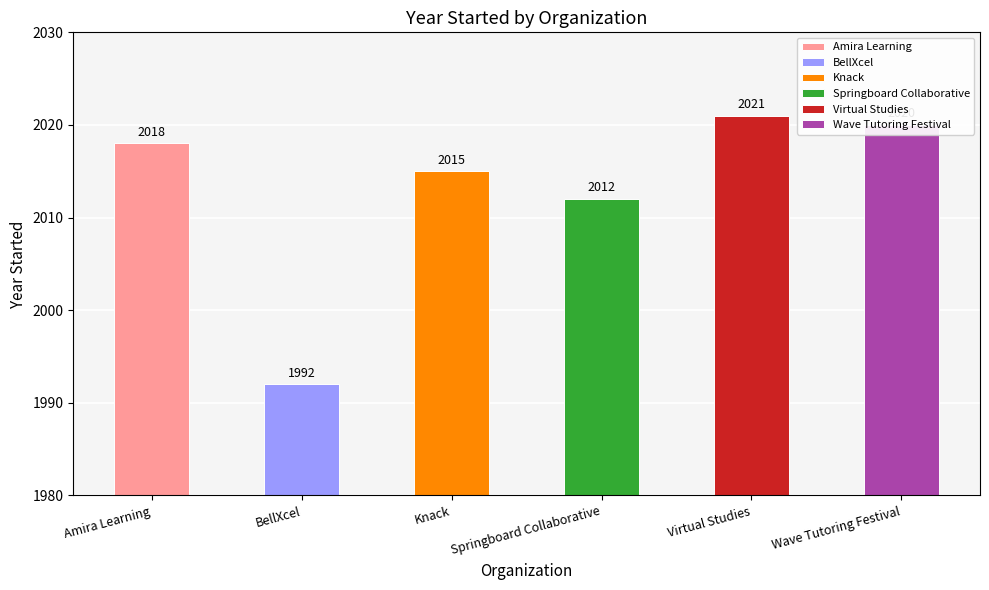

What is the label of the 1st bar from the left?

Amira Learning